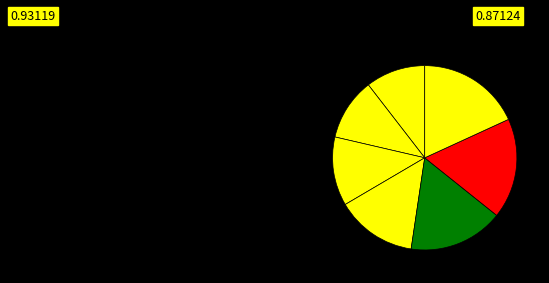

Count the number of slices in the pie.

7